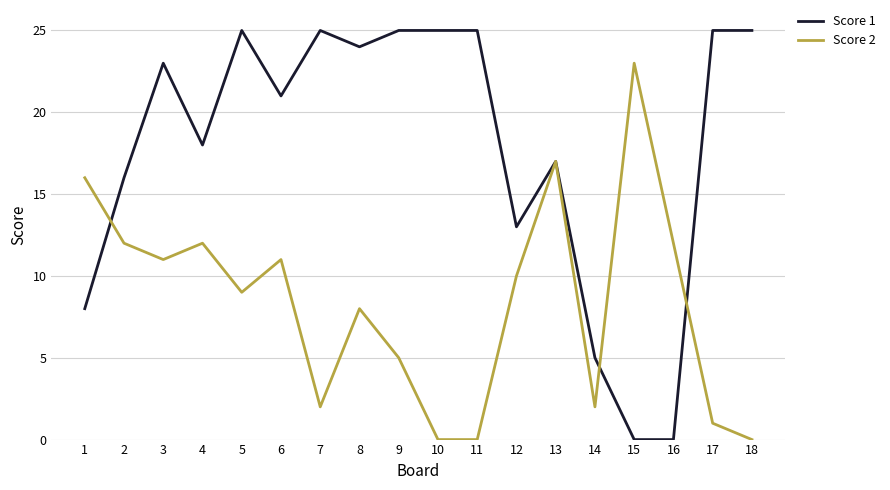

Does the chart display data point markers on the line(s)?

No